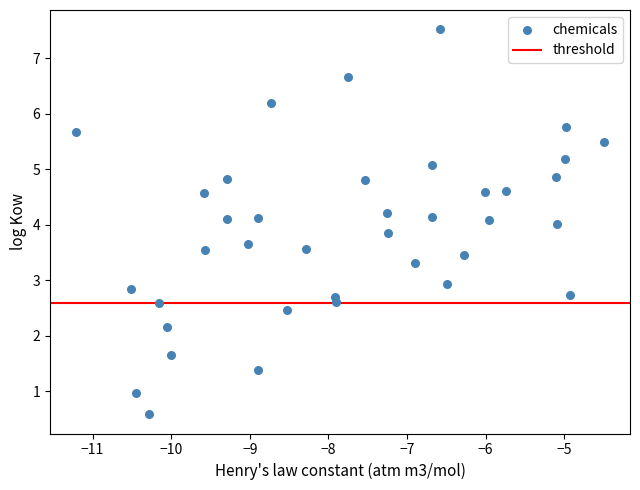

What is the range of Y values (max minus min)?

6.9